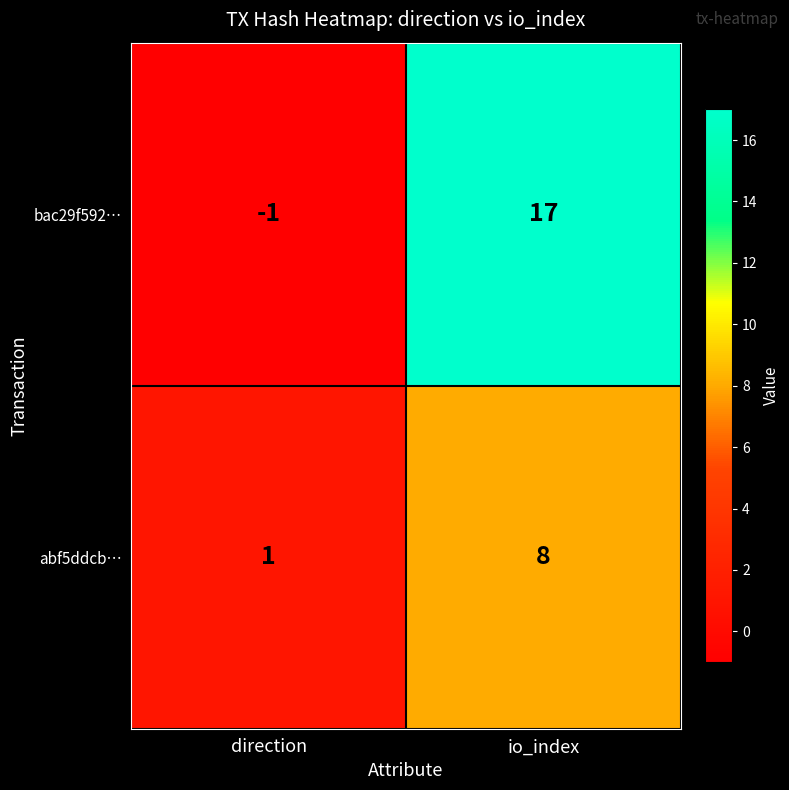

List the series in order of their peak value, lowest first.

abf5ddcb…, bac29f592…